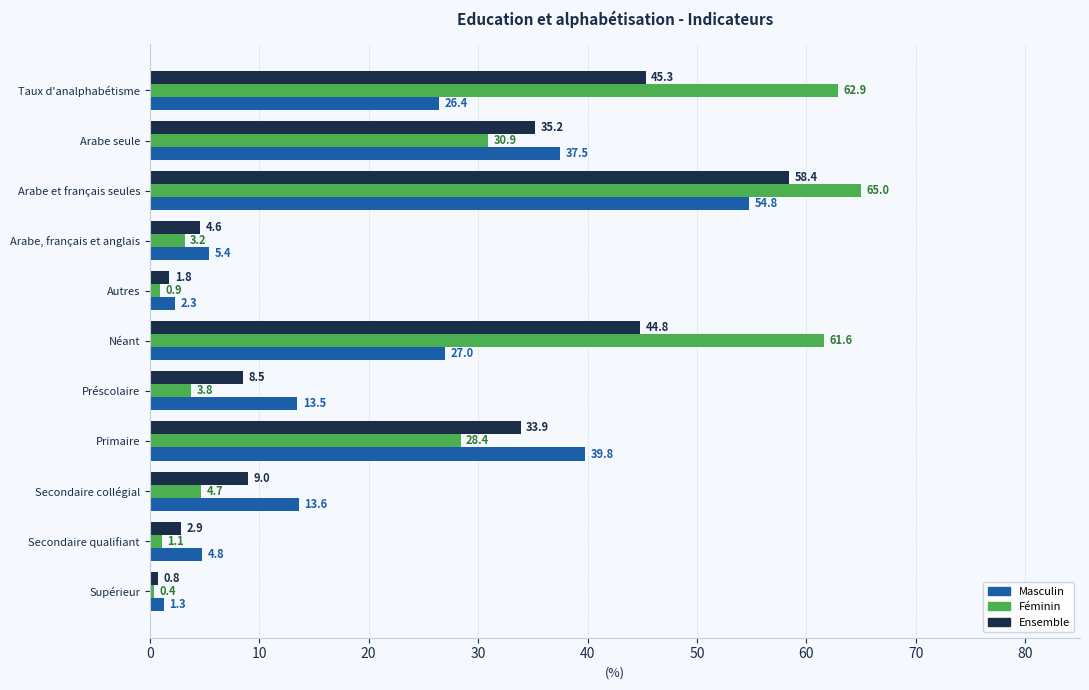

At which category does the chart reach its peak across all series?

Arabe et français seules